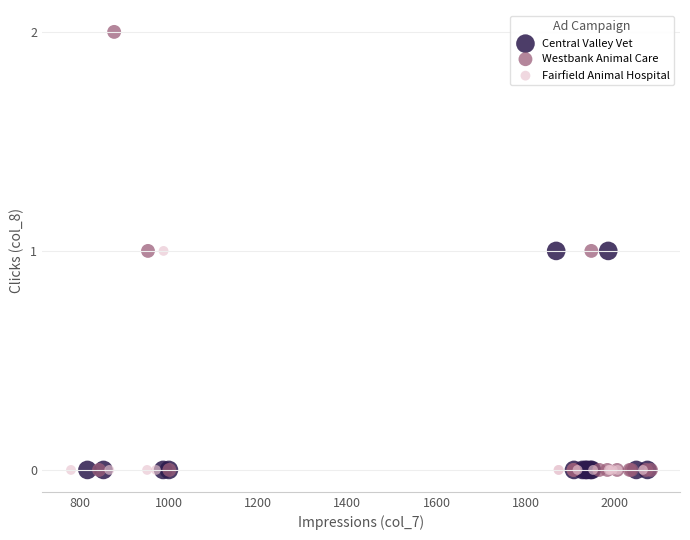

Which series contains the highest Y value?

Westbank Animal Care